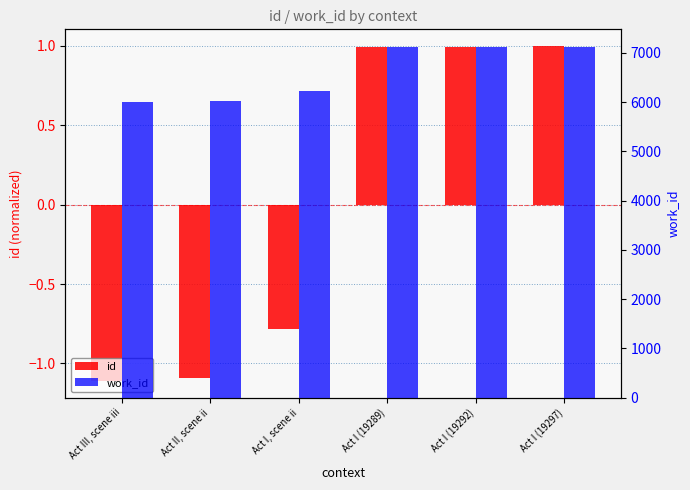

Reading left to right, list all the values displayed in this chart.

id: -1.1	-1.1	-0.8	1.0	1.0	1.0
work_id: 6005.0	6019.0	6216.0	7120.0	7120.0	7120.0